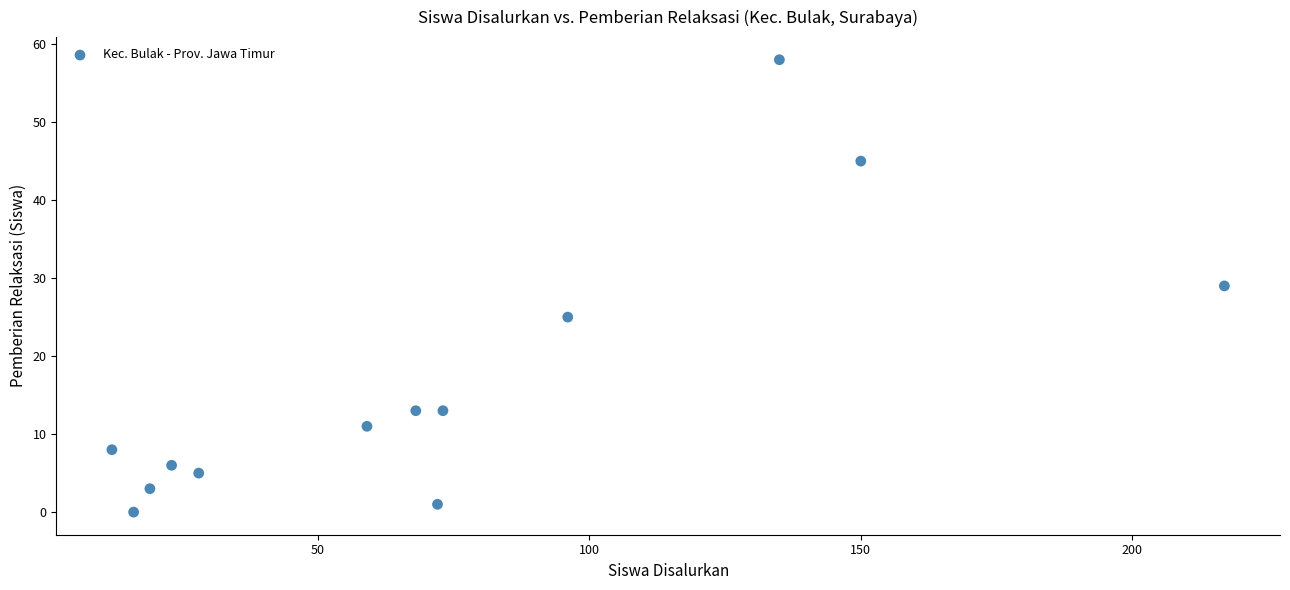

What is the range of Y values (max minus min)?

58